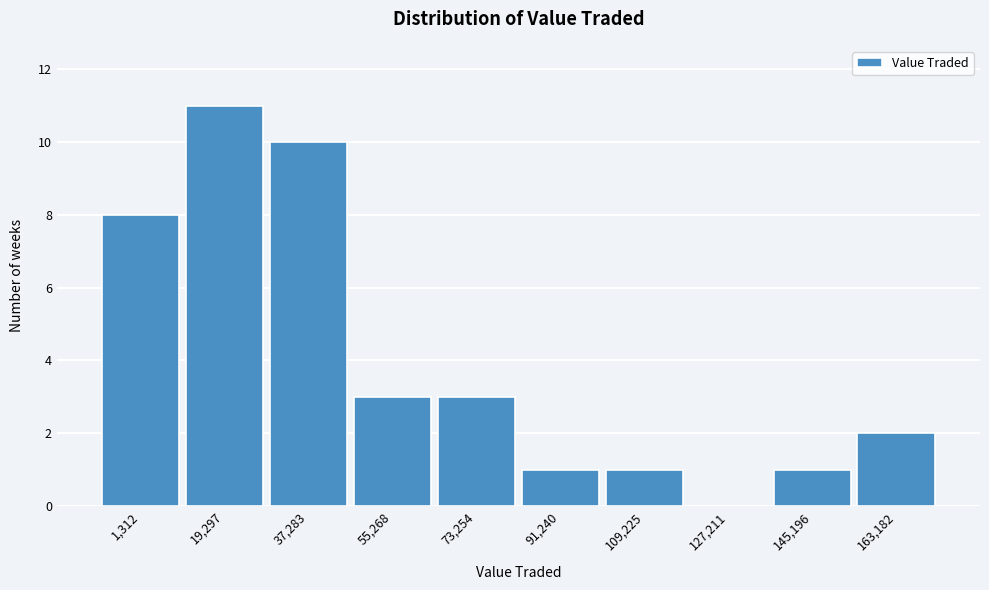

Reading left to right, transcribe all the data shown in this chart.

1,312=8	19,297=11	37,283=10	55,268=3	73,254=3	91,240=1	109,225=1	127,211=0	145,196=1	163,182=2